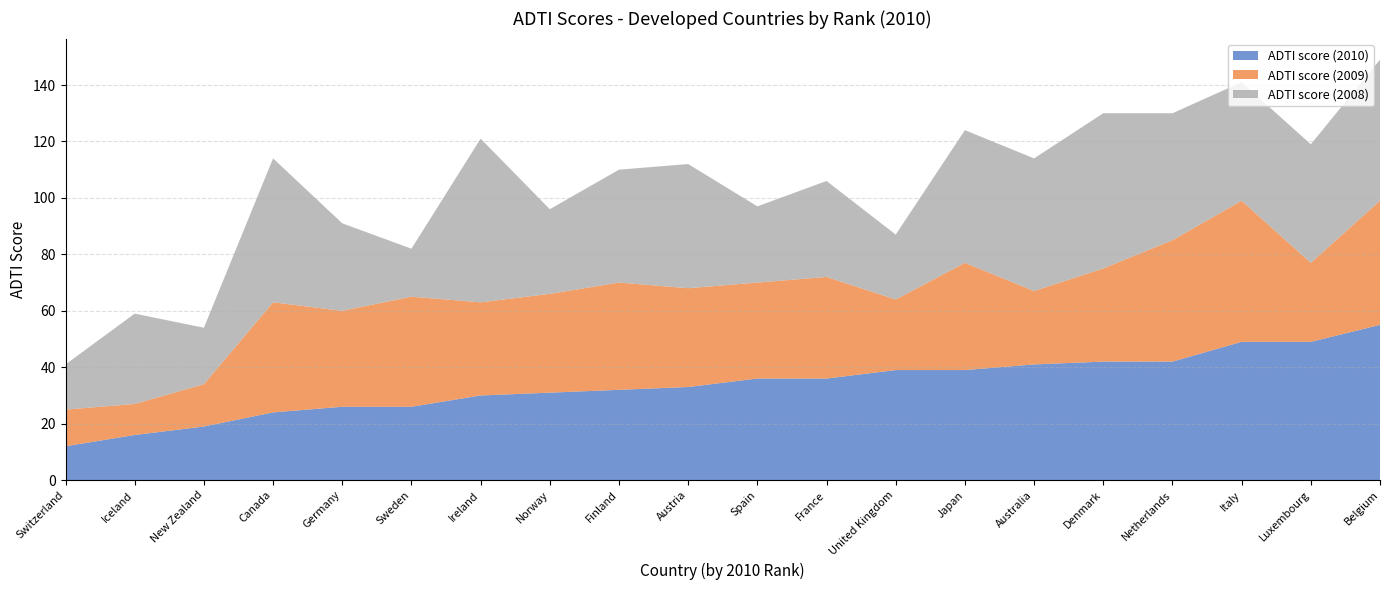

Reading left to right, transcribe all the data shown in this chart.

ADTI score (2010): Switzerland=12	Iceland=16	New Zealand=19	Canada=24	Germany=26	Sweden=26	Ireland=30	Norway=31	Finland=32	Austria=33	Spain=36	France=36	United Kingdom=39	Japan=39	Australia=41	Denmark=42	Netherlands=42	Italy=49	Luxembourg=49	Belgium=55
ADTI score (2009): Switzerland=13	Iceland=11	New Zealand=15	Canada=39	Germany=34	Sweden=39	Ireland=33	Norway=35	Finland=38	Austria=35	Spain=34	France=36	United Kingdom=25	Japan=38	Australia=26	Denmark=33	Netherlands=43	Italy=50	Luxembourg=28	Belgium=44
ADTI score (2008): Switzerland=16	Iceland=32	New Zealand=20	Canada=51	Germany=31	Sweden=17	Ireland=58	Norway=30	Finland=40	Austria=44	Spain=27	France=34	United Kingdom=23	Japan=47	Australia=47	Denmark=55	Netherlands=45	Italy=42	Luxembourg=42	Belgium=50